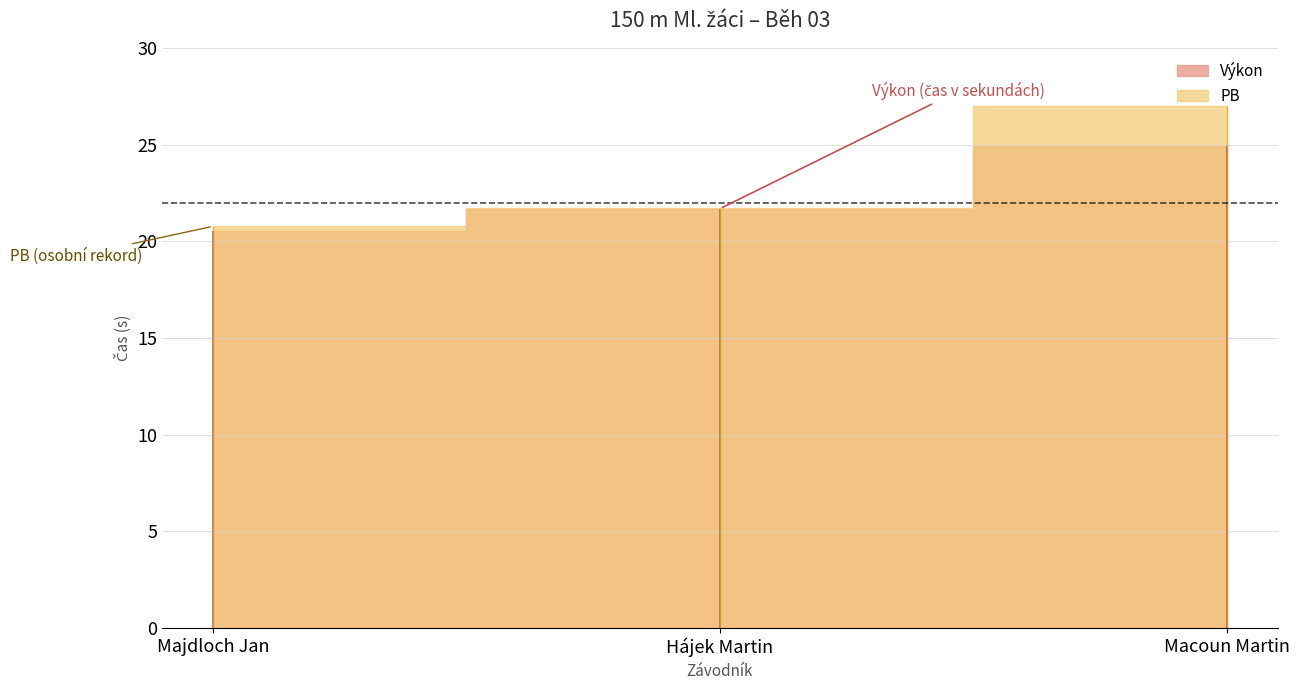

Between Majdloch Jan and Macoun Martin, which series saw the biggest shift?

PB